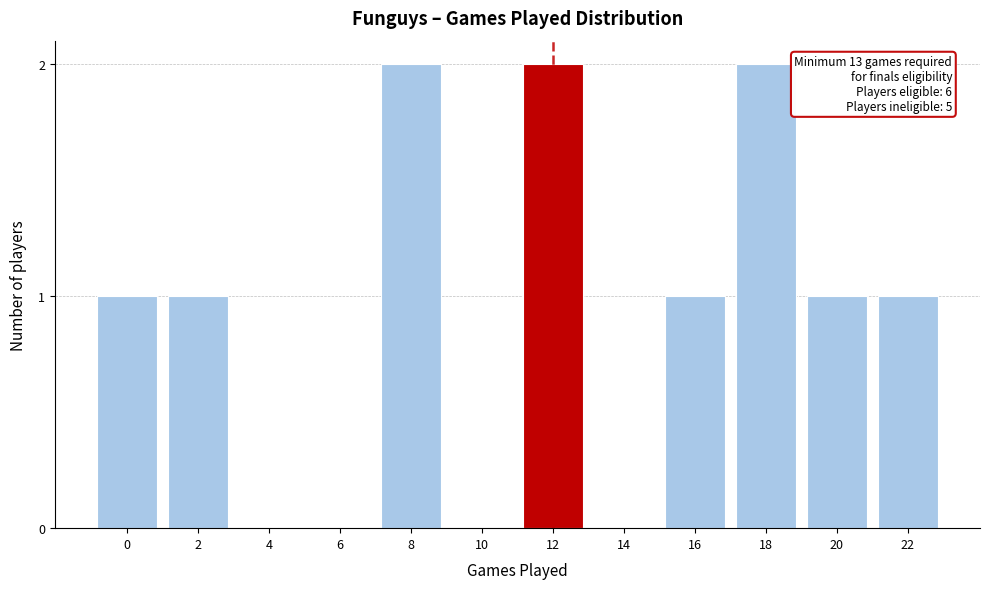

Reading left to right, what are all the values shown in this chart?

0=1	2=1	4=0	6=0	8=2	10=0	12=2	14=0	16=1	18=2	20=1	22=1